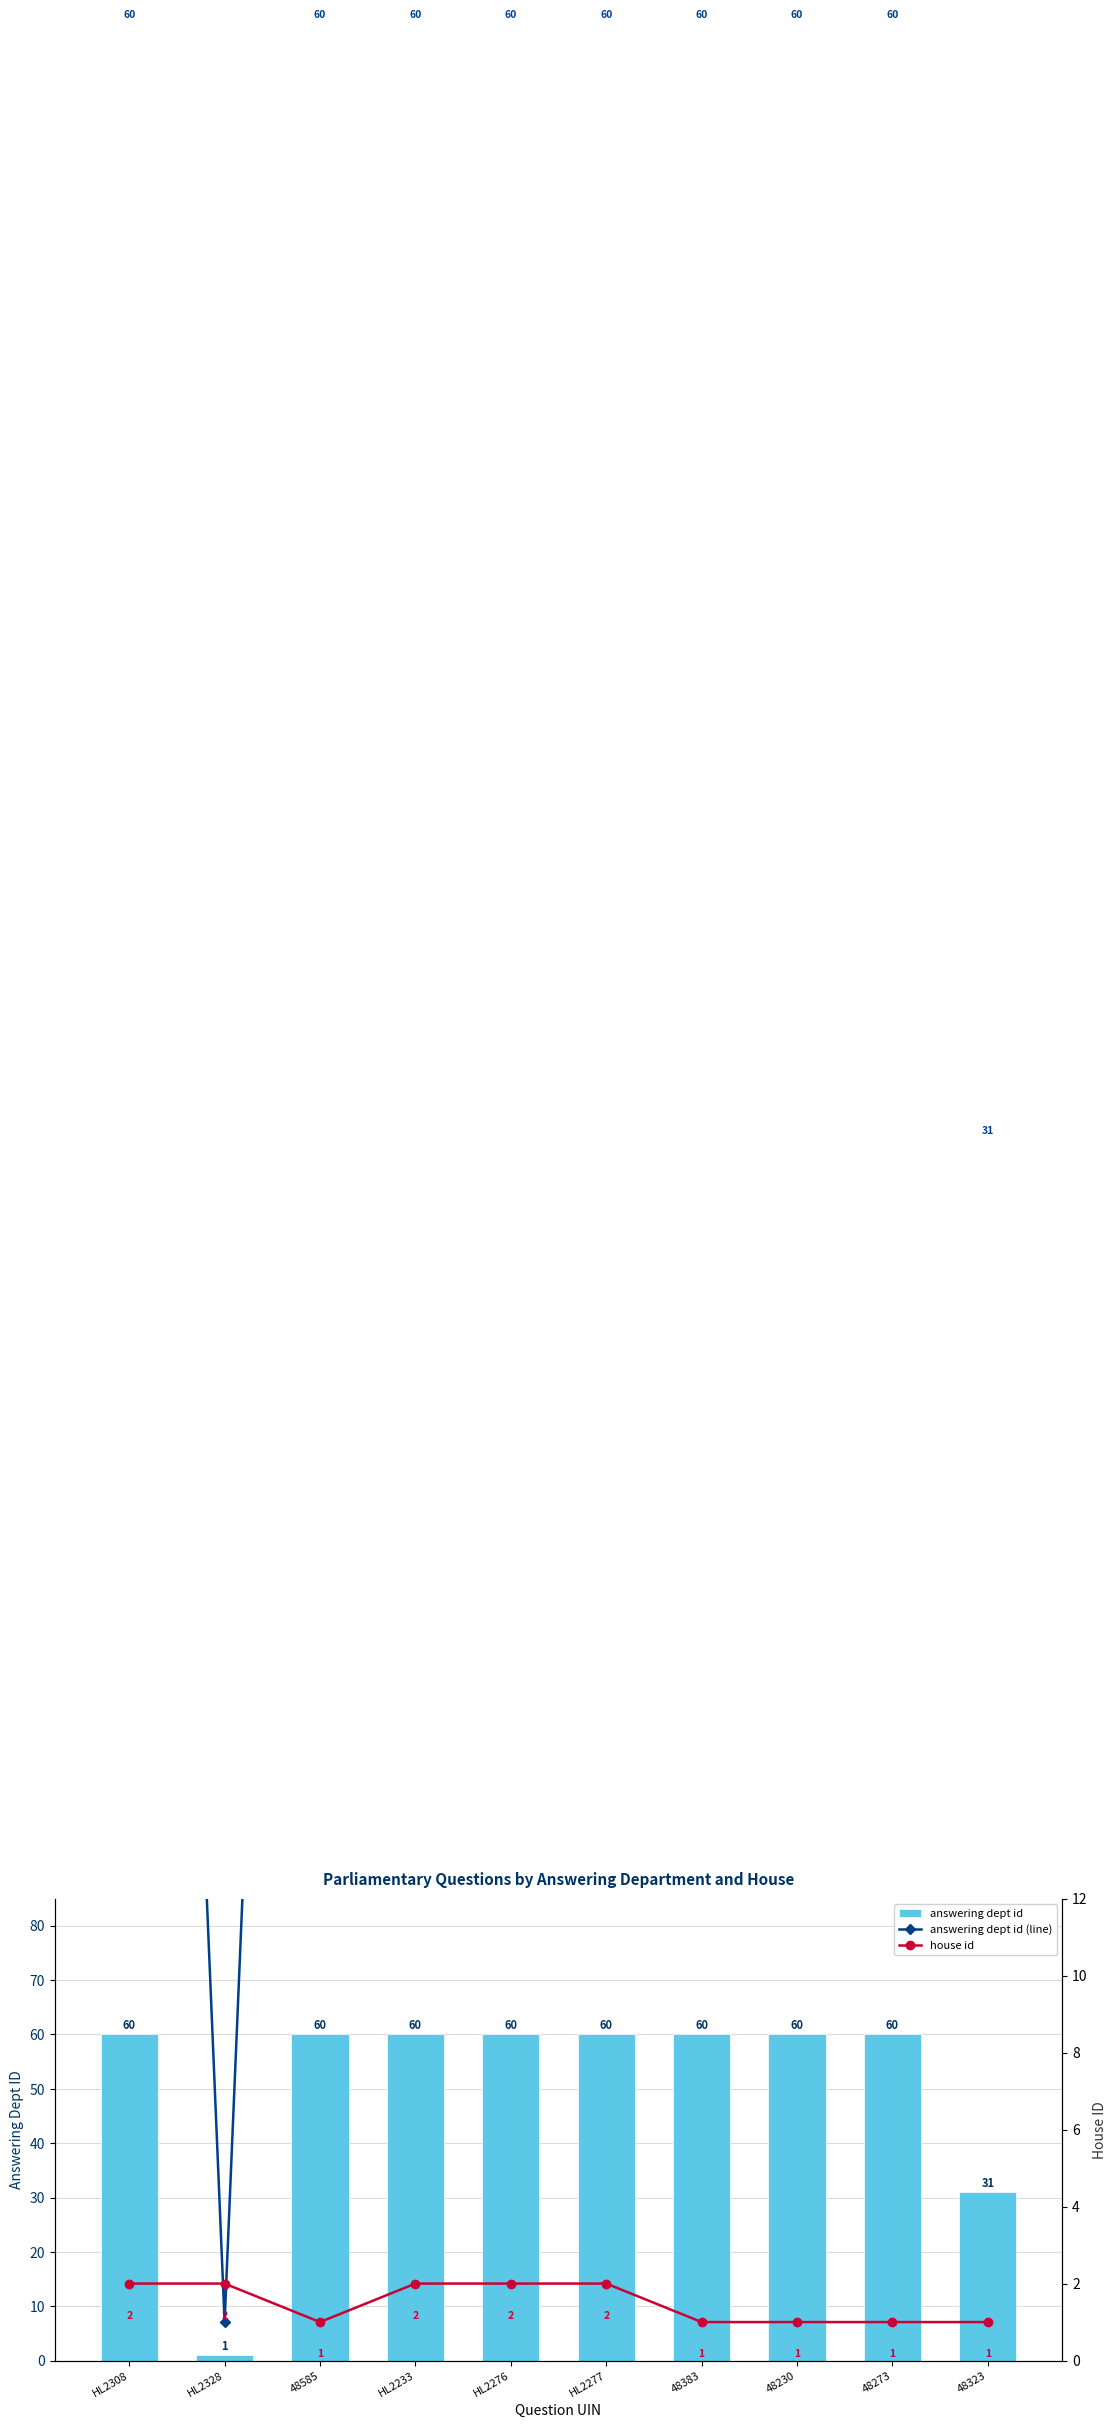

At which label is answering dept id closest to 30?

48323